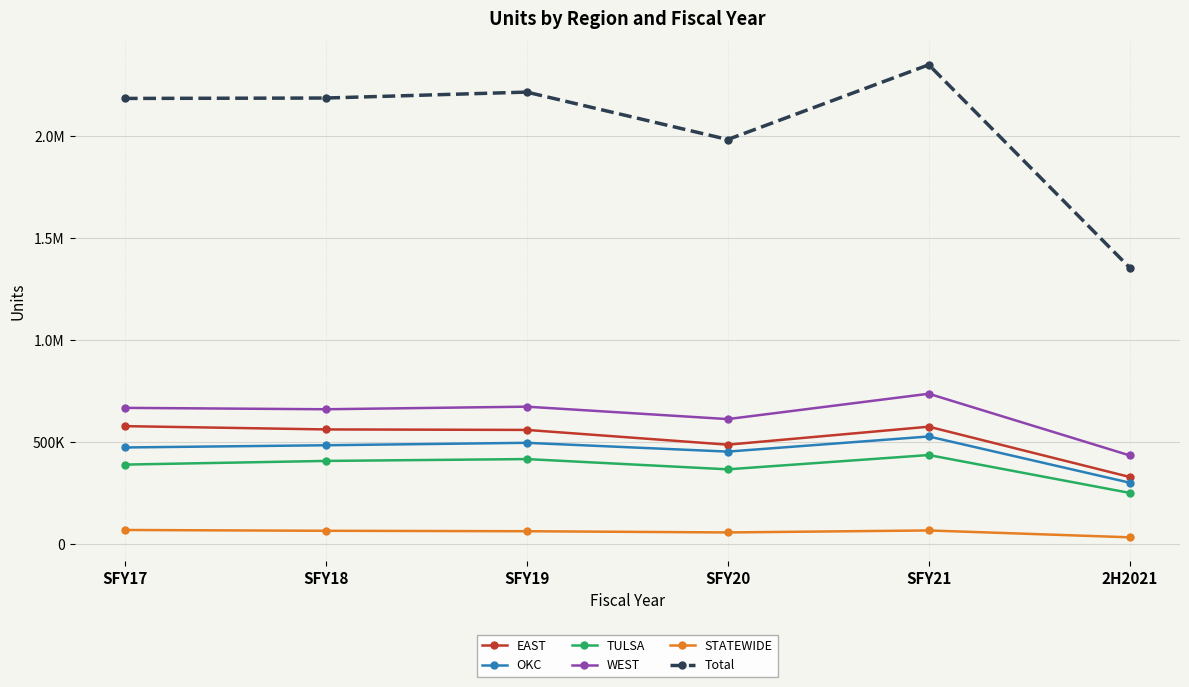

True or false: TULSA and Total cross at least once.

False